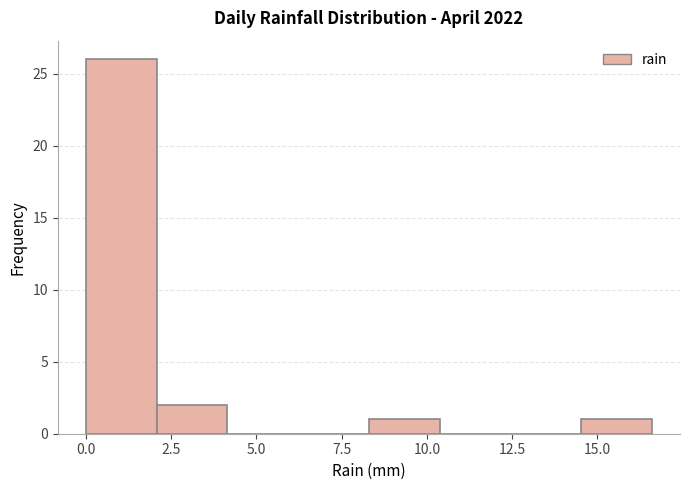

How tall is the bar that spans 8.5 to 10.5 on the x-axis? Neither the bar edges nor the heights are printed on the chart, so give them approximately, as read against the axes.

1